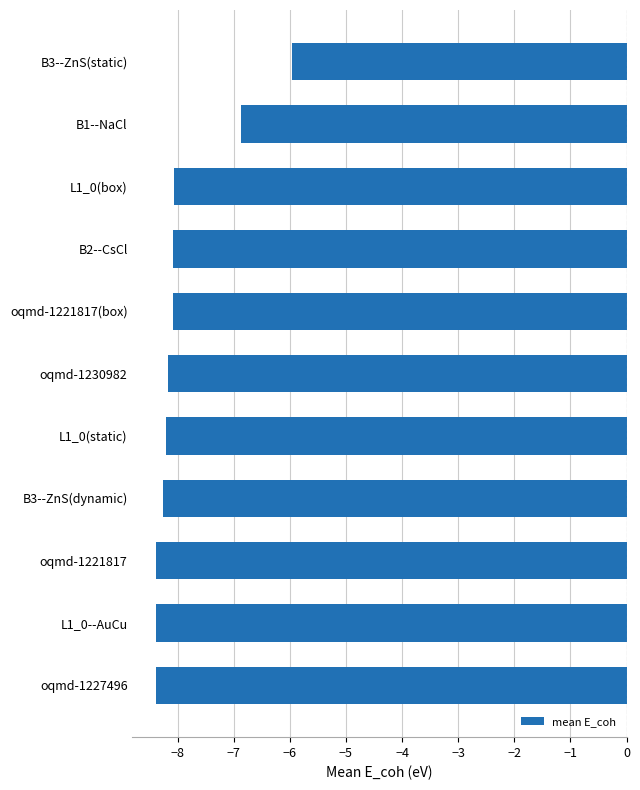

At which category does the chart reach its peak across all series?

B3--ZnS(static)